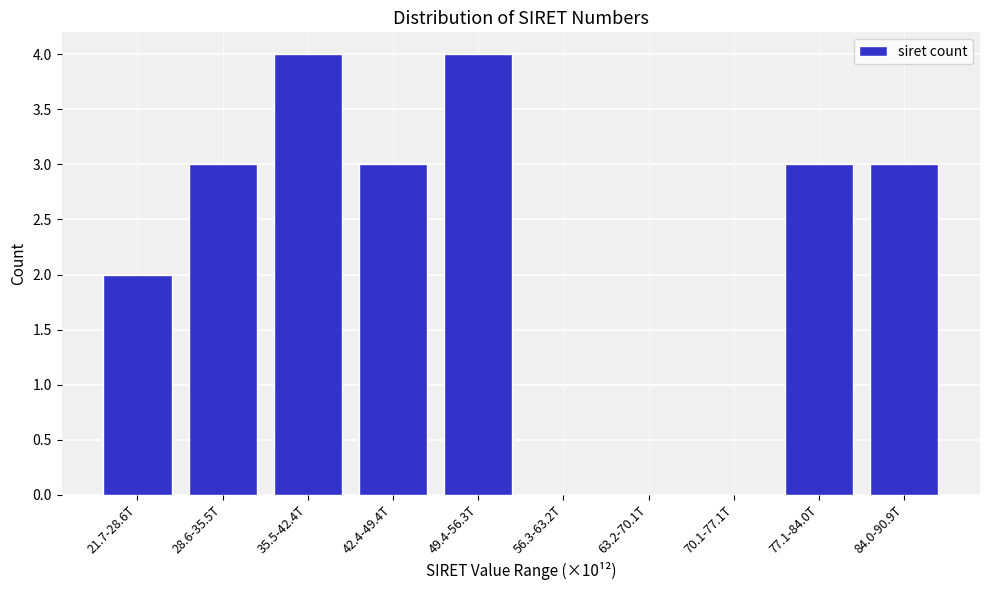

Reading right to left, list all the values displayed in this chart.

84.0-90.9T=3	77.1-84.0T=3	70.1-77.1T=0	63.2-70.1T=0	56.3-63.2T=0	49.4-56.3T=4	42.4-49.4T=3	35.5-42.4T=4	28.6-35.5T=3	21.7-28.6T=2